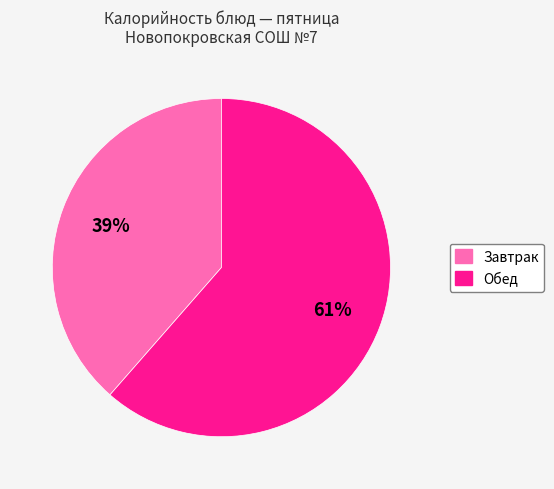

Is there any slice that represents more than half of the pie?

Yes